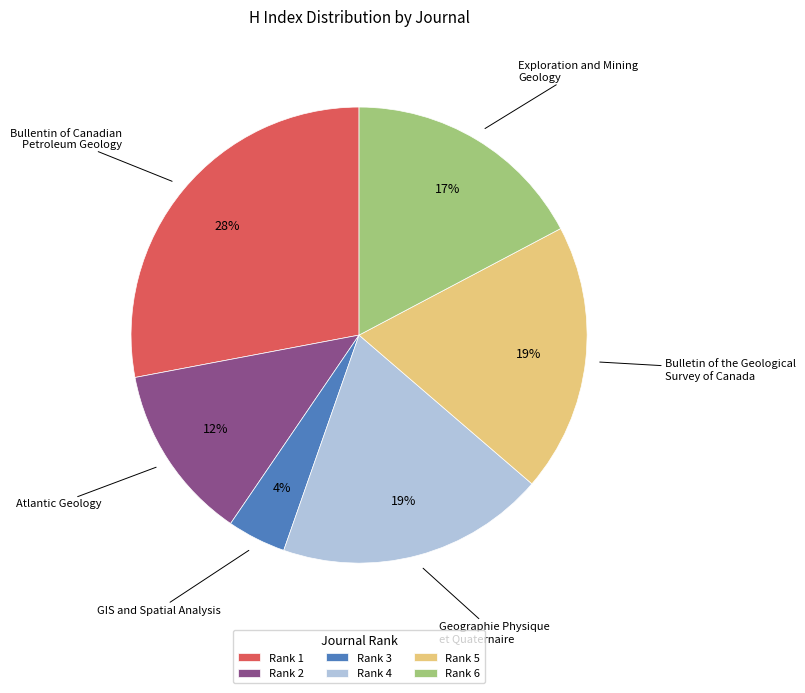

To the nearest percent, what is the difference between the largest and smallest slice percentages?

24%